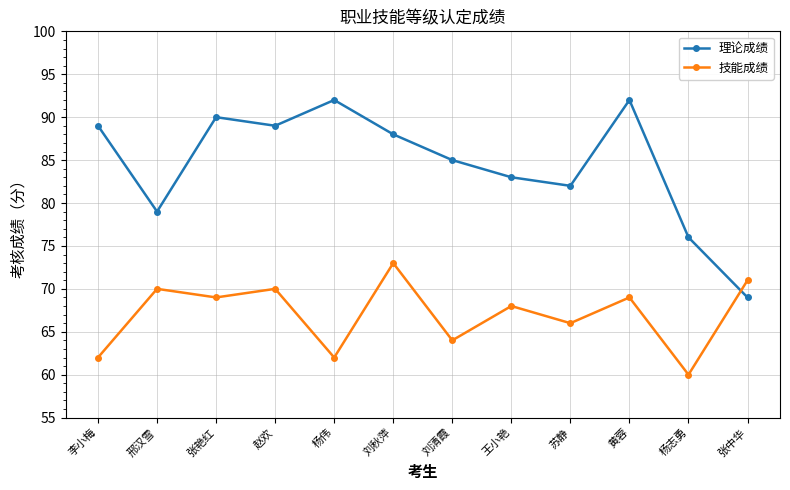

How many distinct data groups are displayed?

2